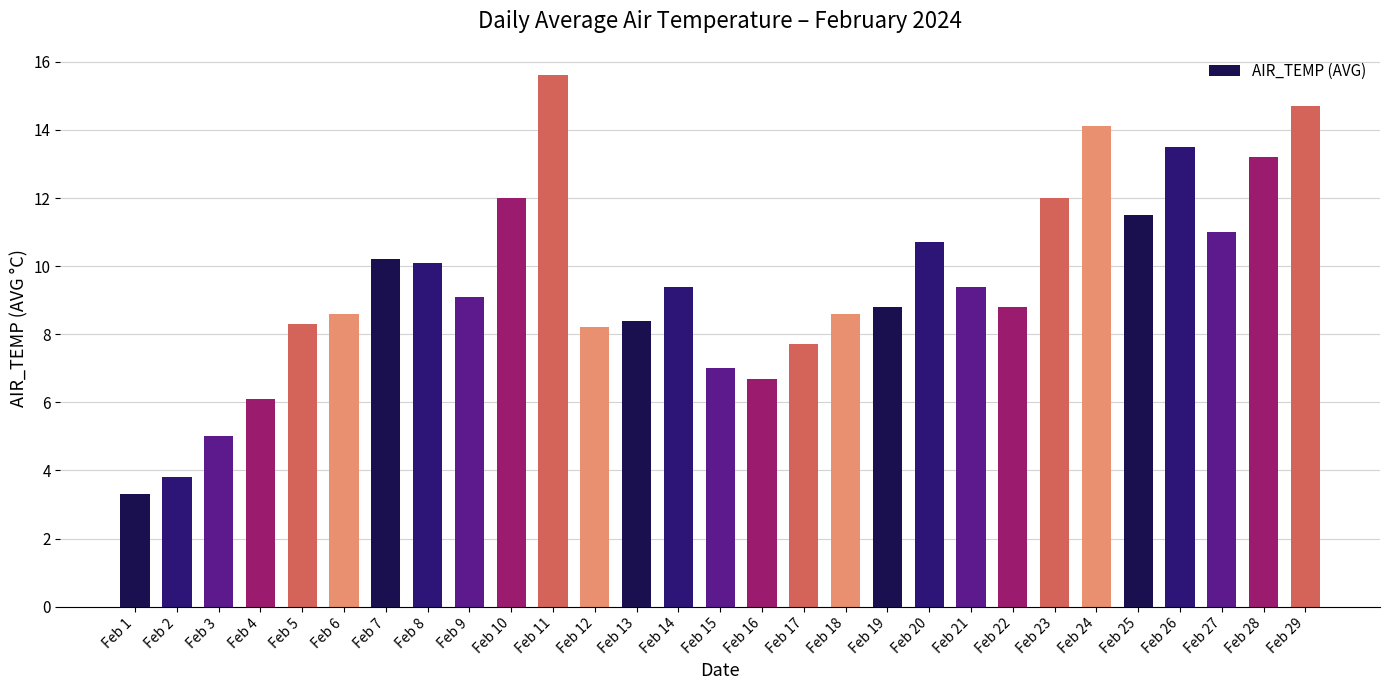

What is the sum of all values?

275.8